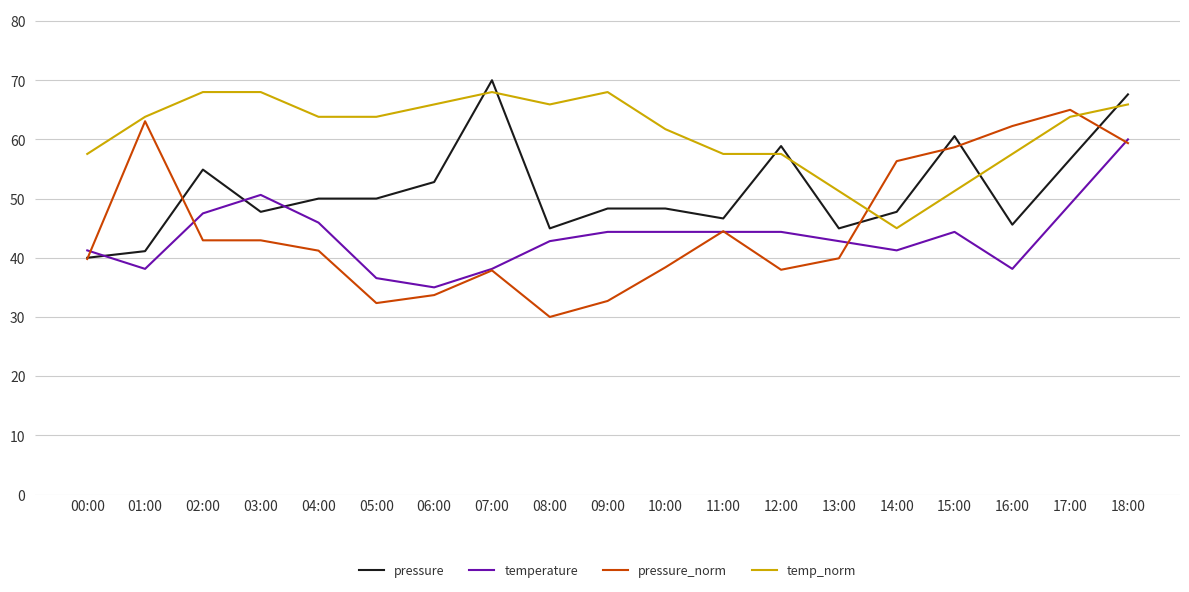

Is the value of temp_norm at 08:00 greater than the value of pressure_norm at 13:00?

Yes